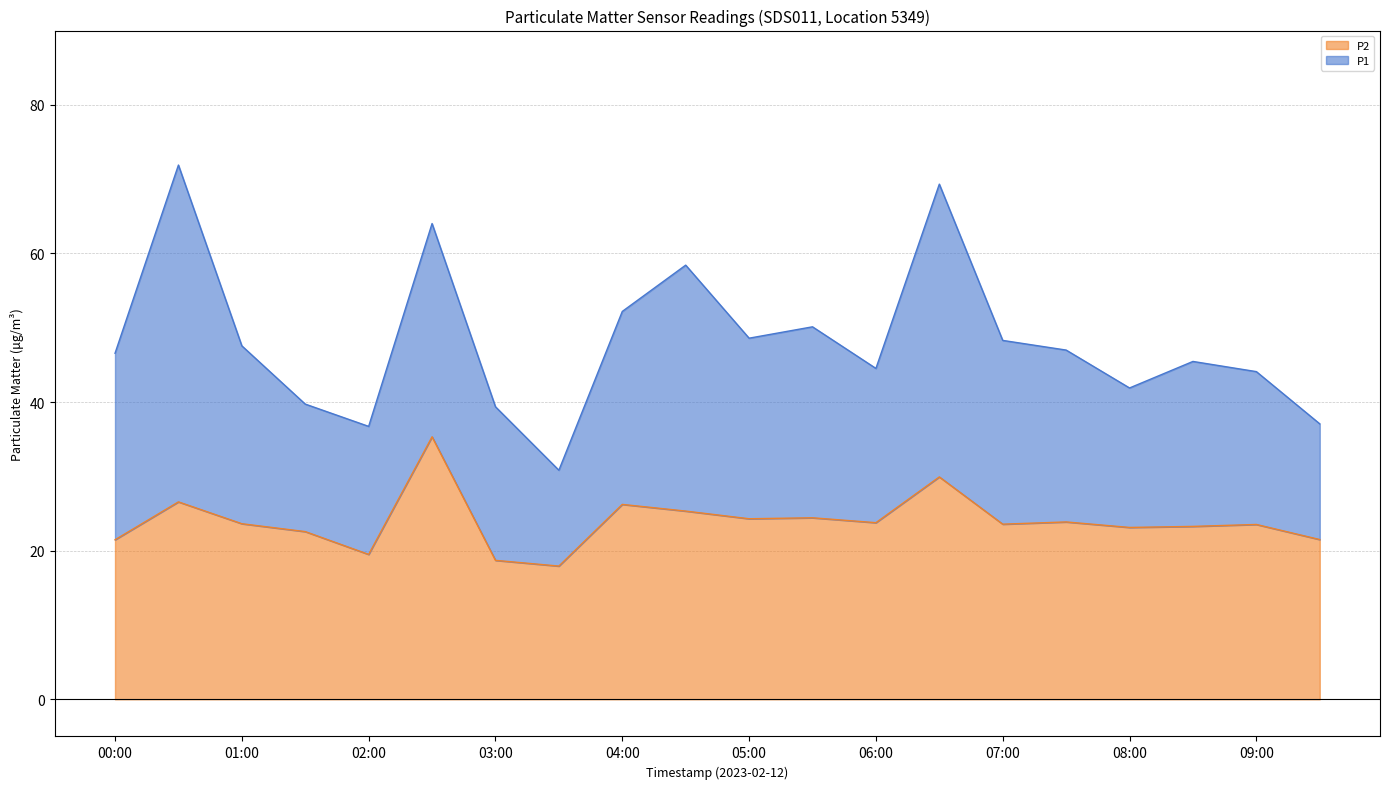

True or false: P2 and P1 cross at least once.

False